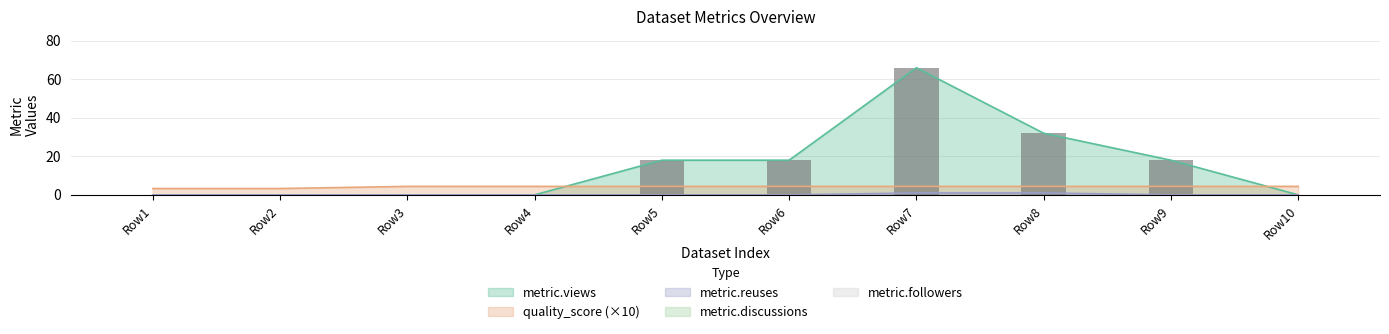

Where is metric.views nearest to the value 33?

Row8